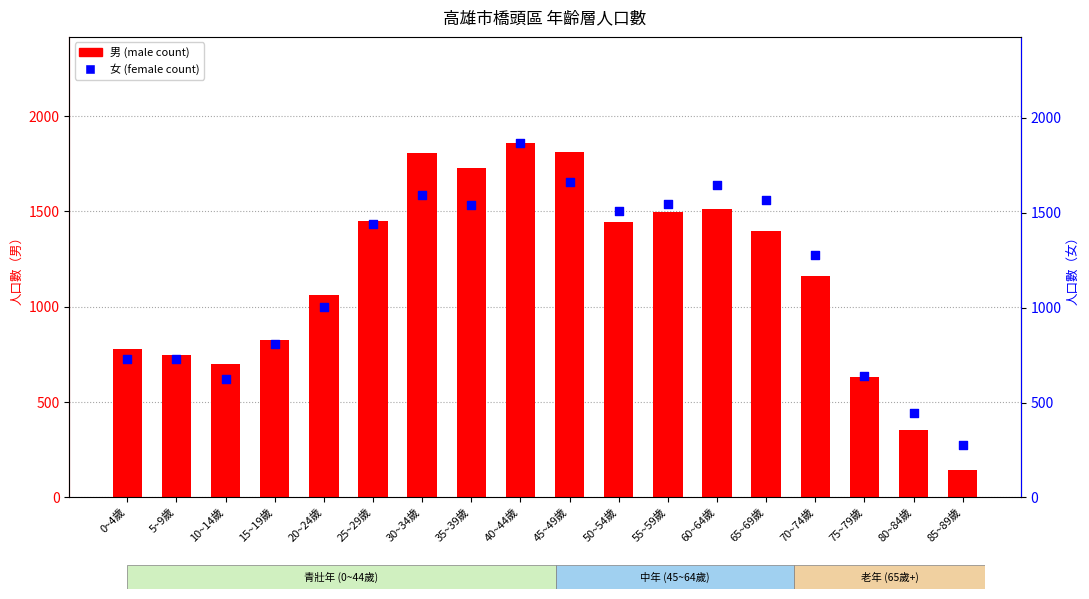

Which series reaches the maximum Y coordinate?

女 (female)